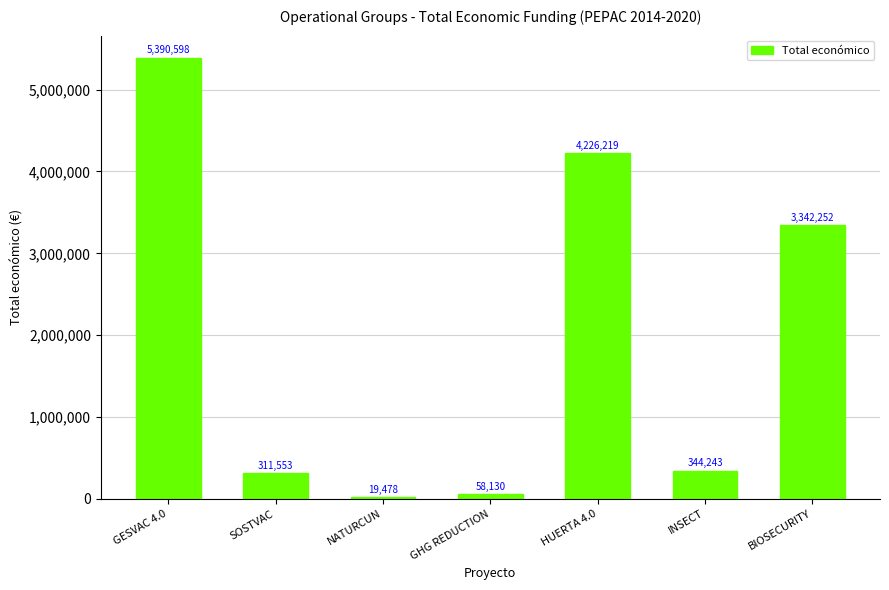

What position from the left is HUERTA 4.0?

5